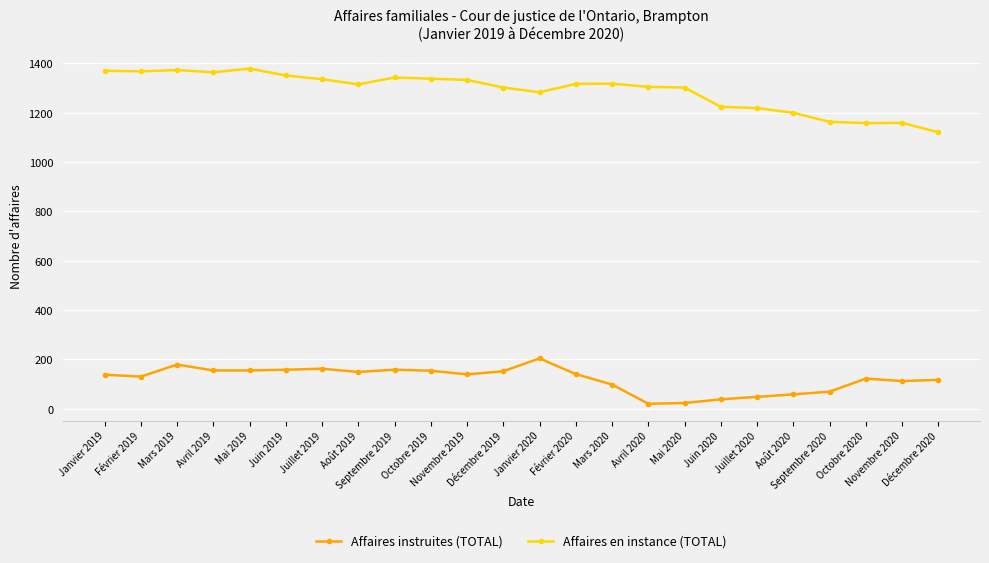

True or false: Affaires en instance (TOTAL) has more than 2 points higher than both neighbors.

True